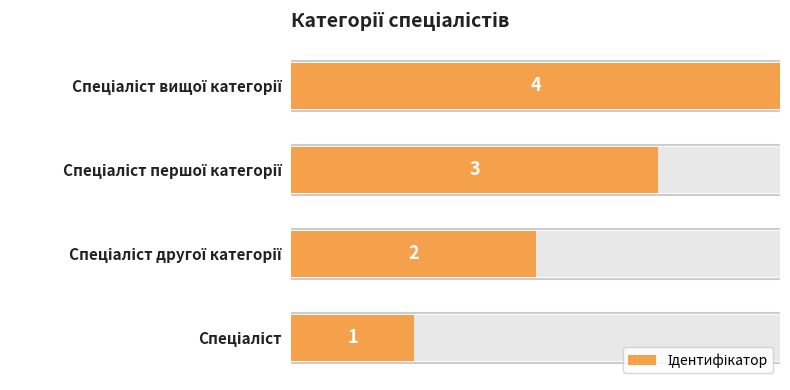

Which has a higher value, Спеціаліст вищої категорії or Спеціаліст?

Спеціаліст вищої категорії